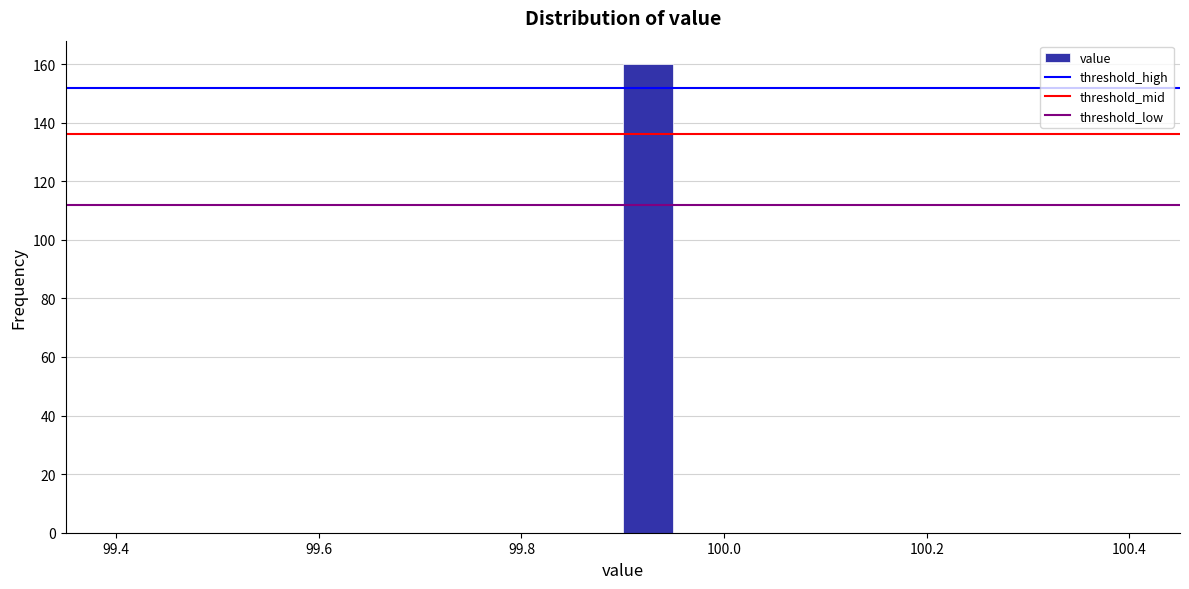

Read against the x-axis, roughly where is the centre of the tallest bar?

99.92